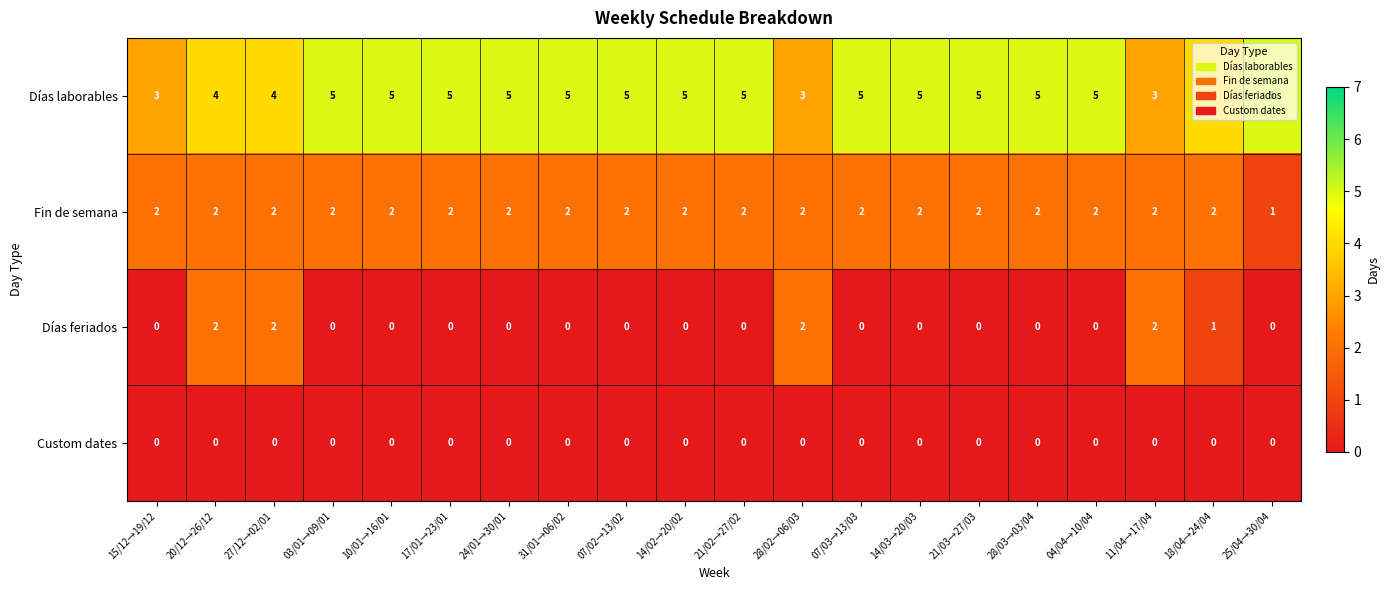

What is the approximate value of Días laborables at 14/02→20/02?

5